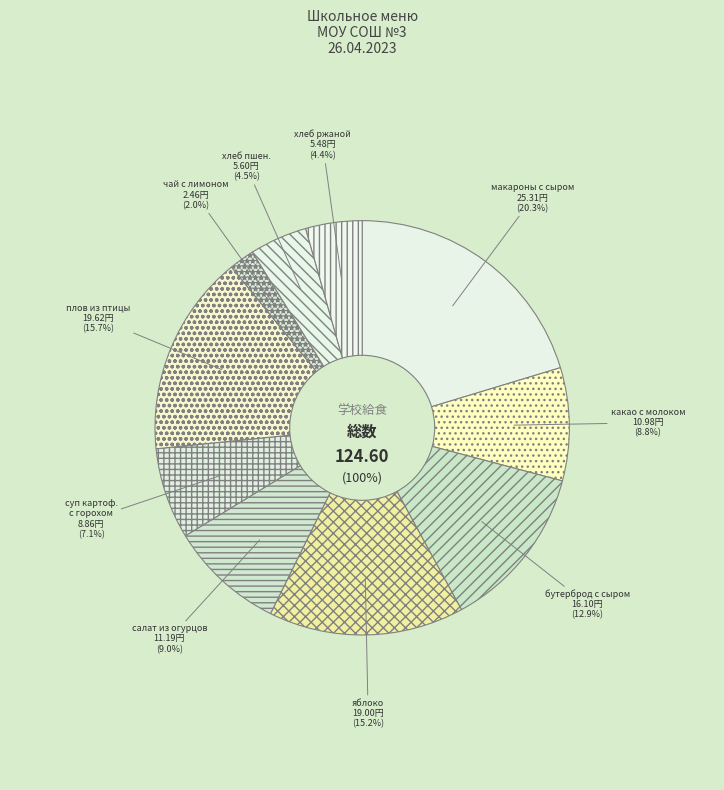

Does Чай с лимоном account for over 50% of the chart?

No